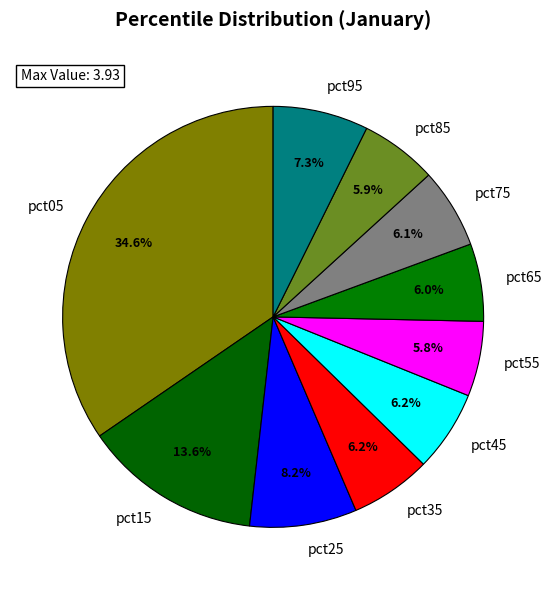

Does pct85 account for over 50% of the chart?

No